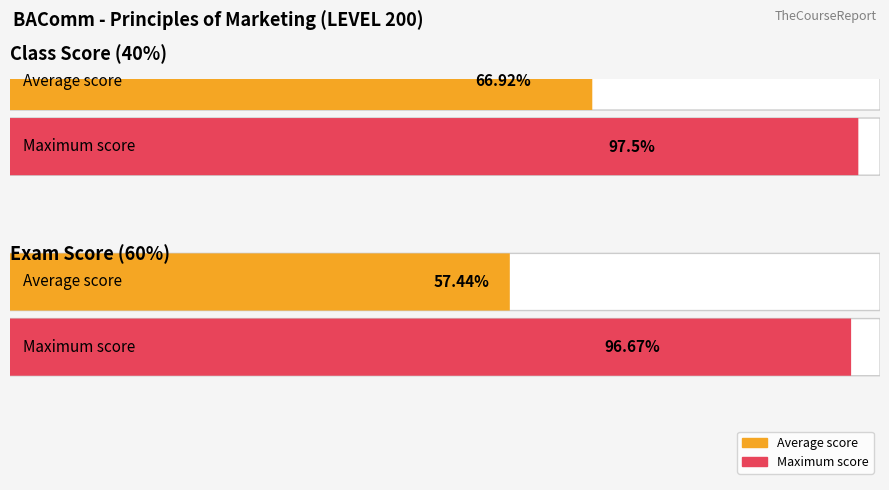

Is it true that Exam Score (60%) equals 15 at DAISY APHEFA HAYES?

False